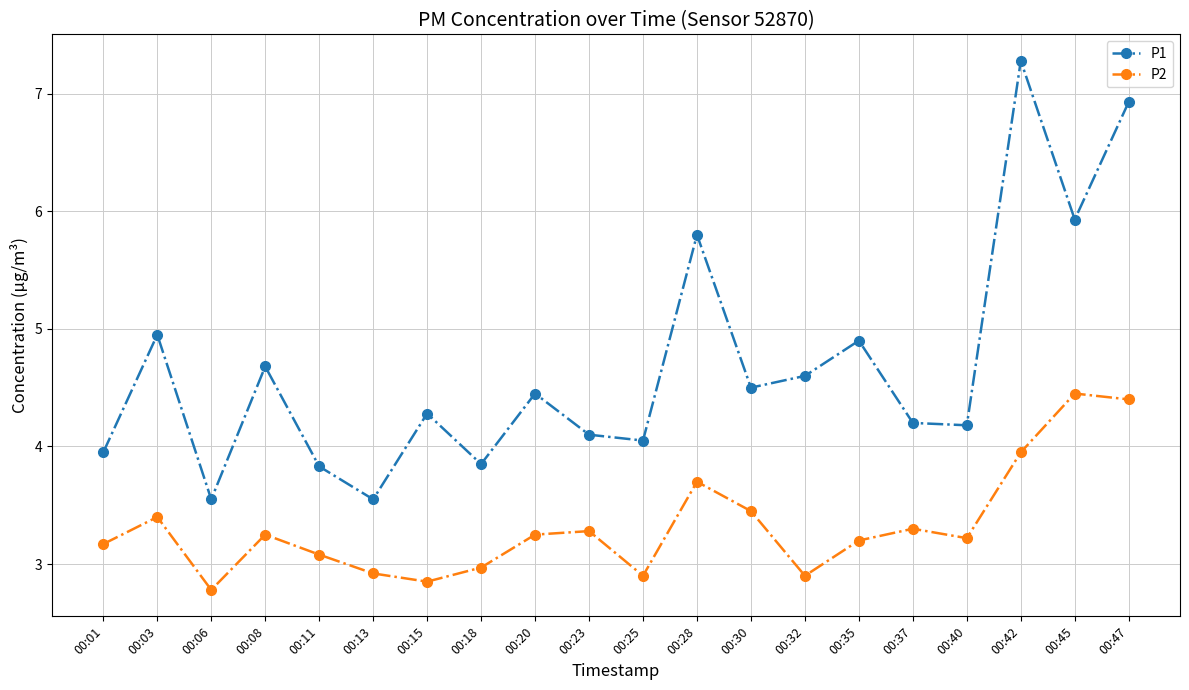

True or false: P2 and P1 intersect in this chart.

False